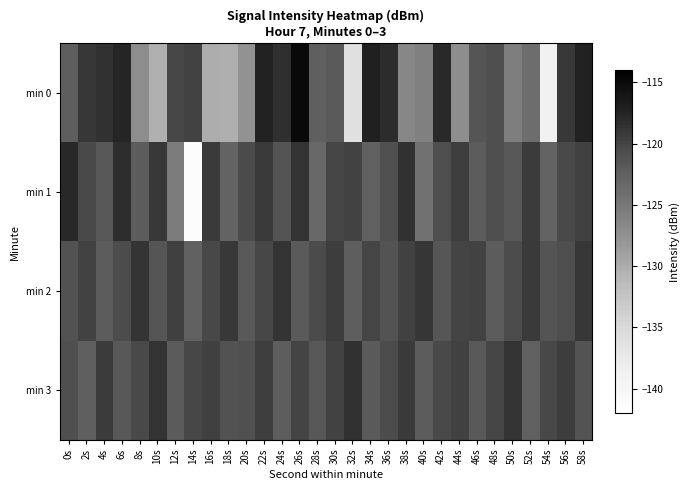

What is the total value across all series at 28s?

-488.0